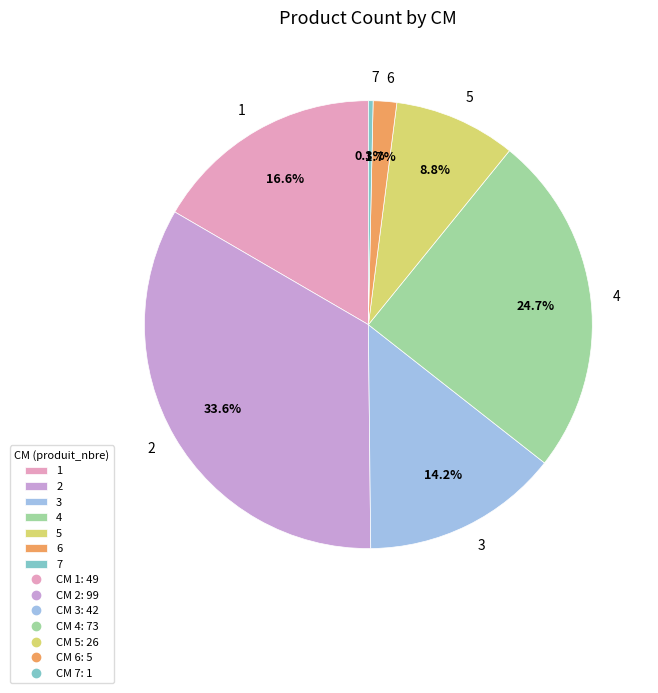

Which slice is the largest?

2